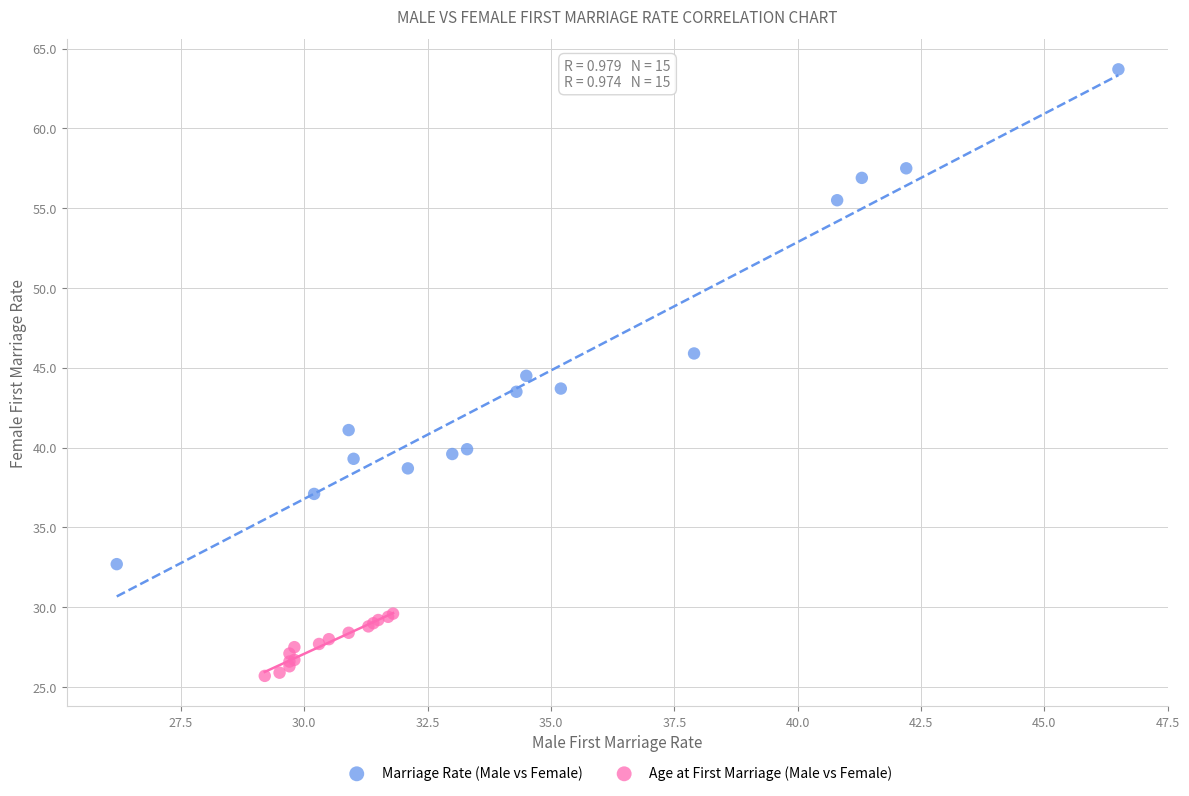

Which series reaches the maximum Y coordinate?

Marriage Rate (Male vs Female)